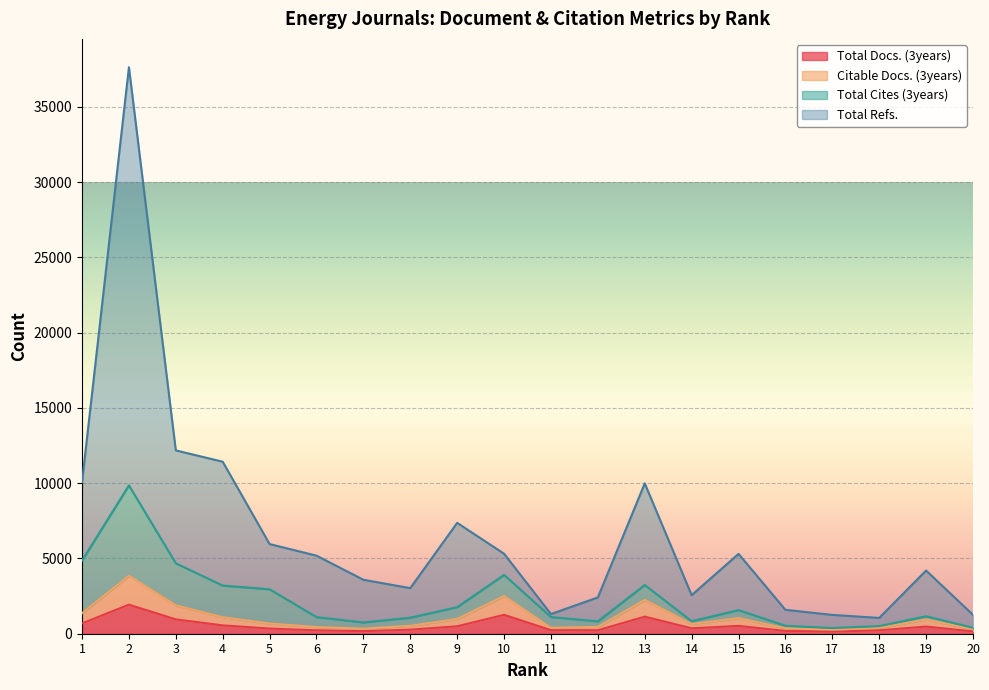

Between 8 and 13, which series saw the biggest shift?

Total Refs.